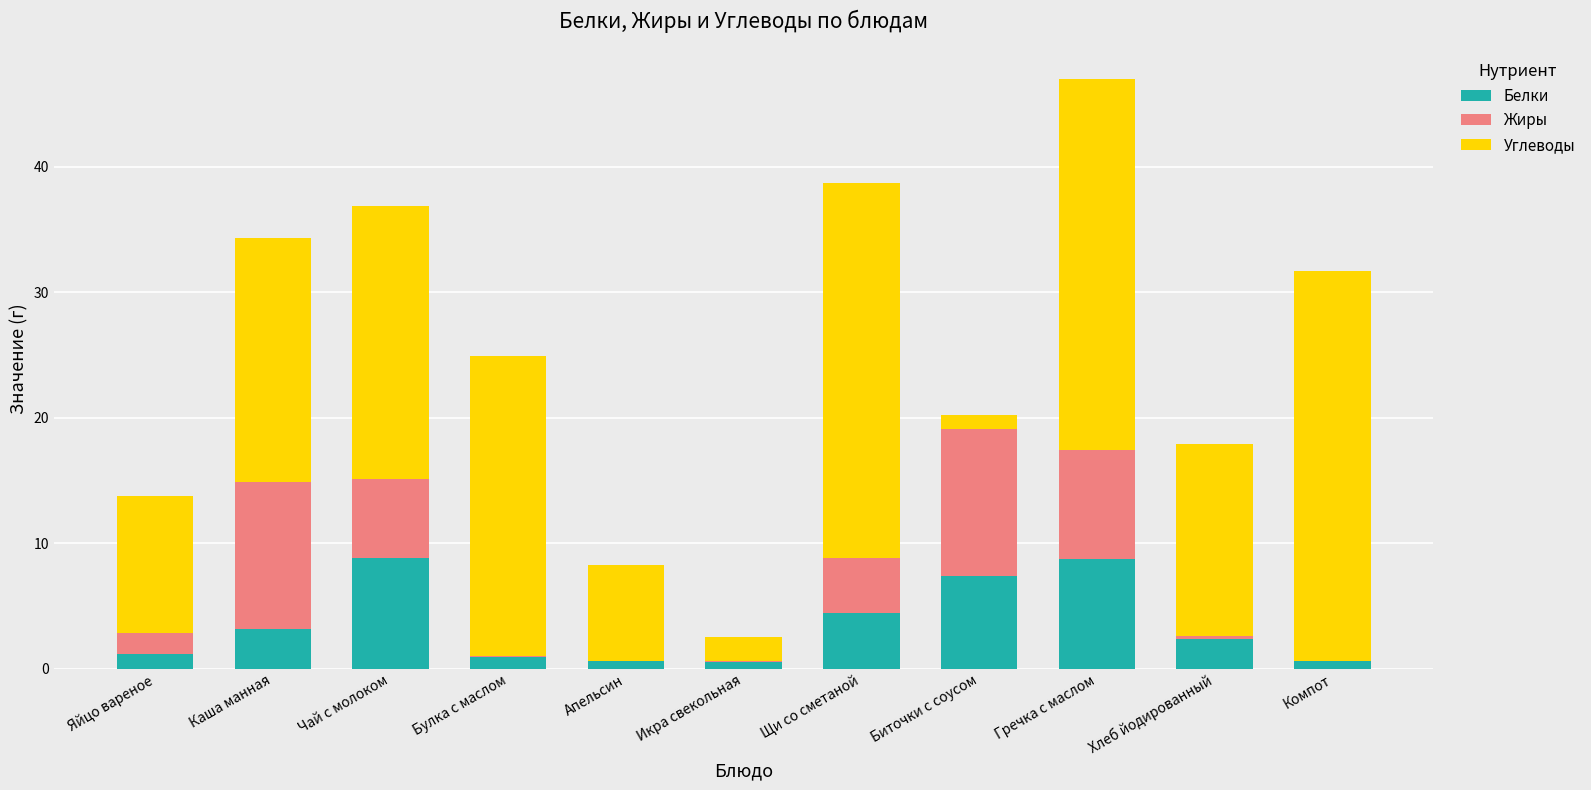

What is the sum of the Белки values at Гречка с маслом and Щи со сметаной?

13.2